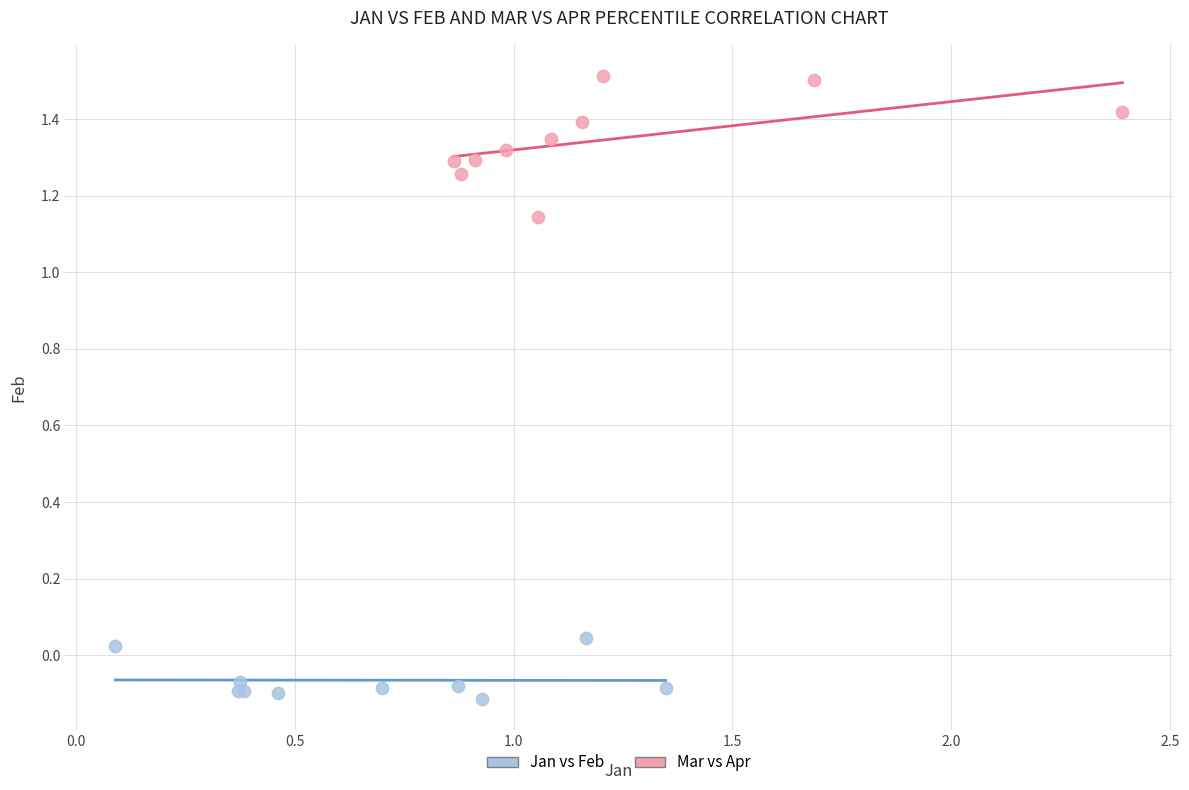

Which series contains the lowest Y value?

Jan vs Feb